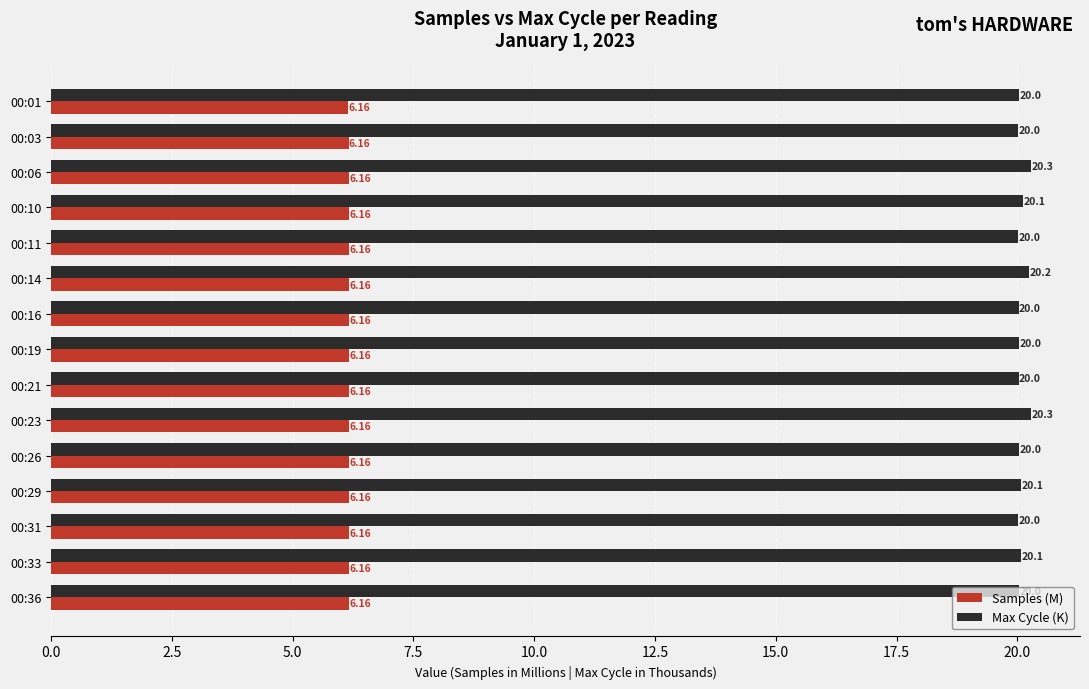

What is the total value across all series at 00:31?

26.2